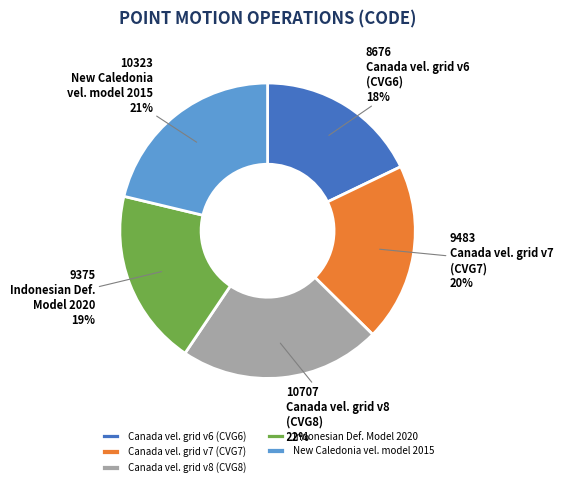

To the nearest percent, what is the difference between the largest and smallest slice percentages?

4%